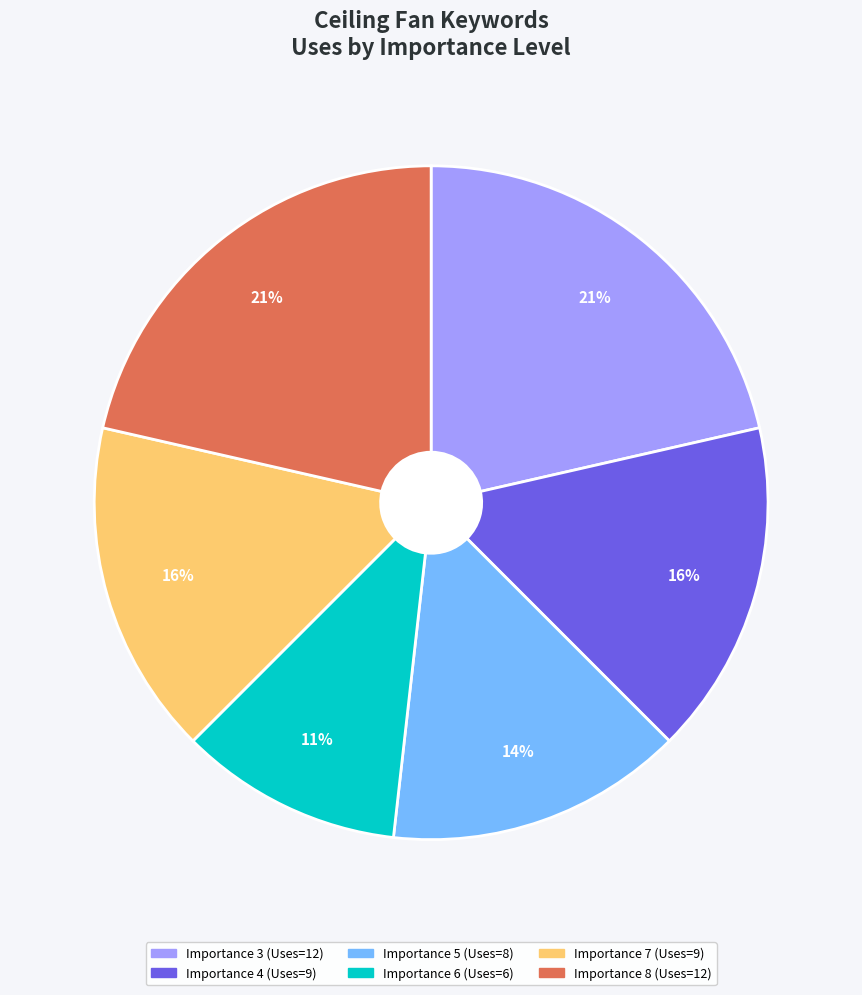

Does any single category account for the majority?

No